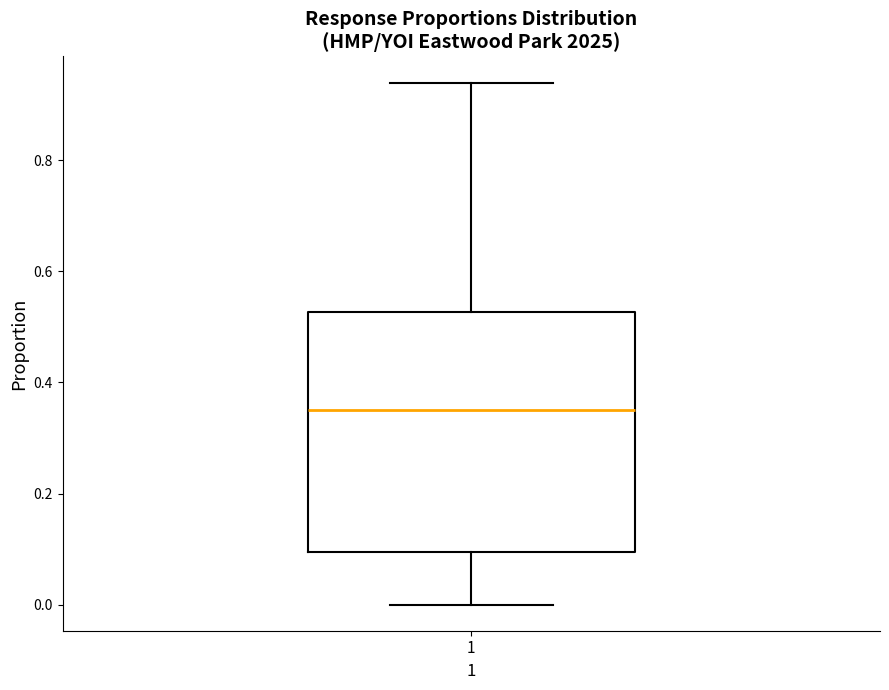

Where is the lower edge of the box at x = 1 on the y-axis? The values are not printed on the chart, so give them approximately, as read against the axis.

0.10